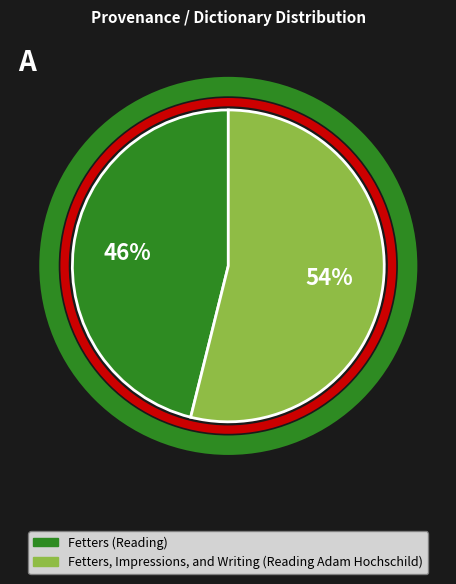

Count the number of slices in the pie.

2